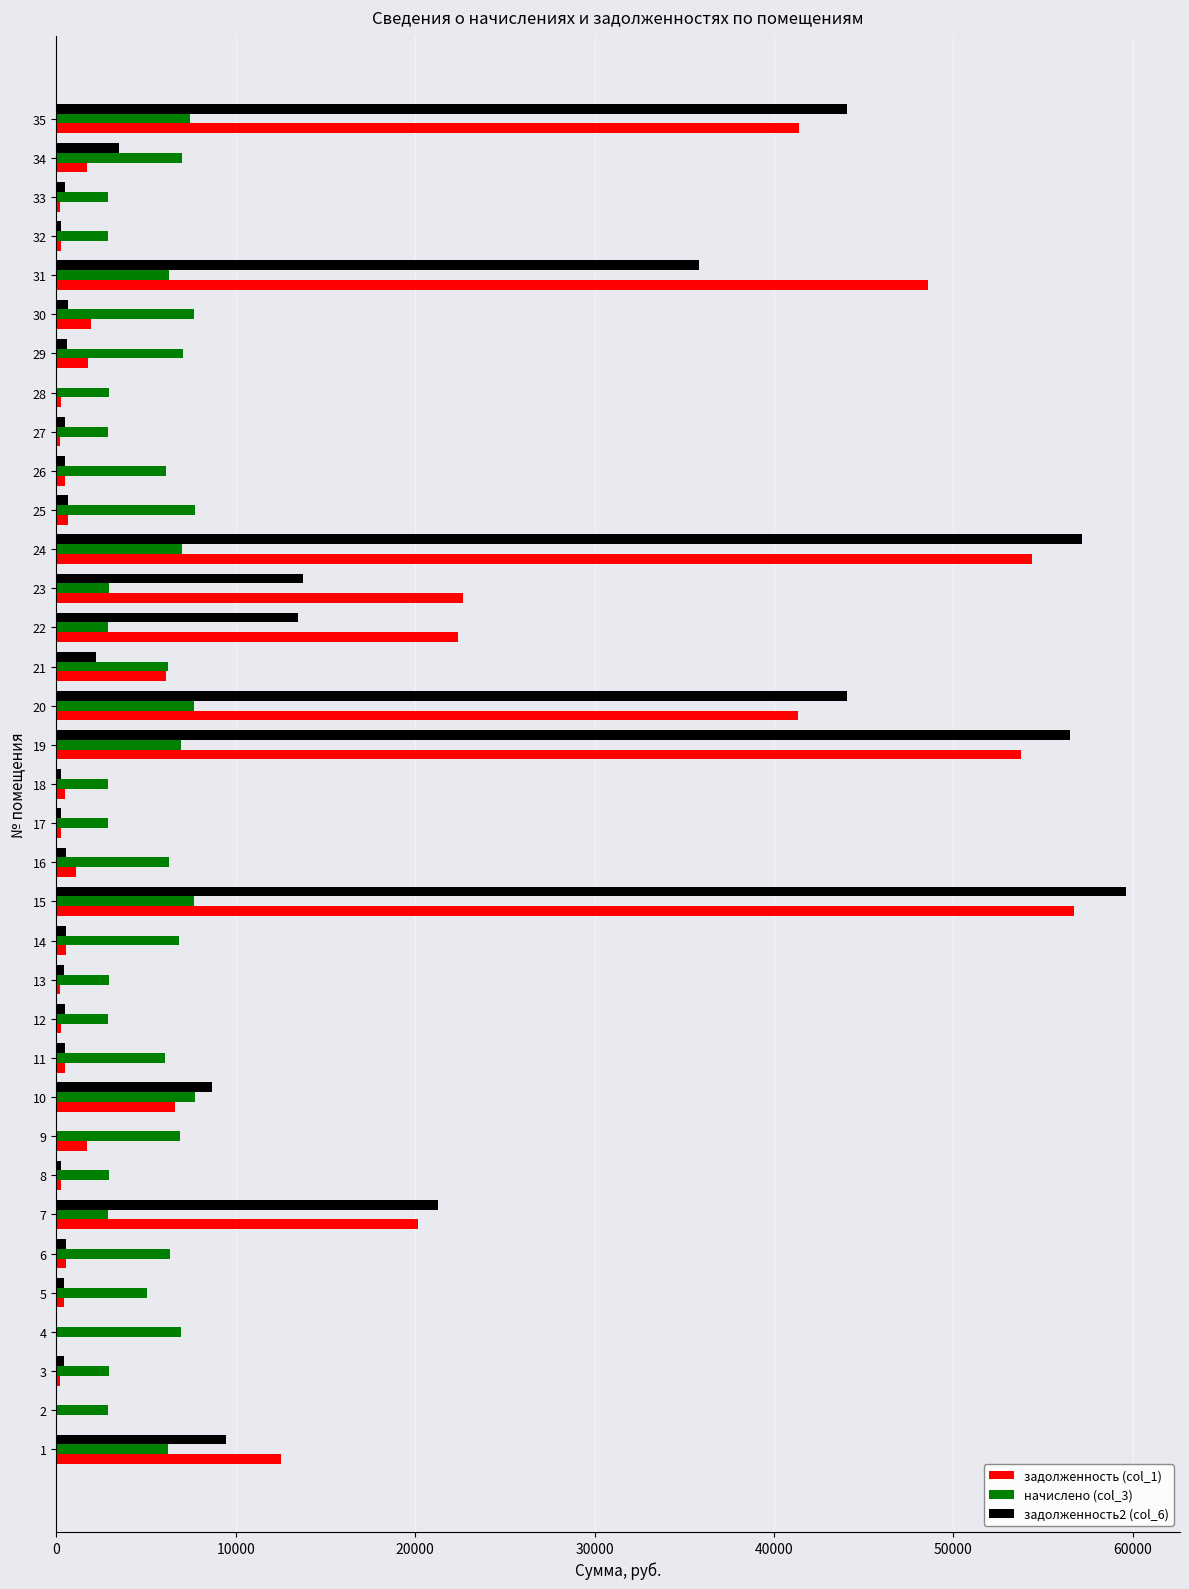

At which category is the sum across all series the highest?

15